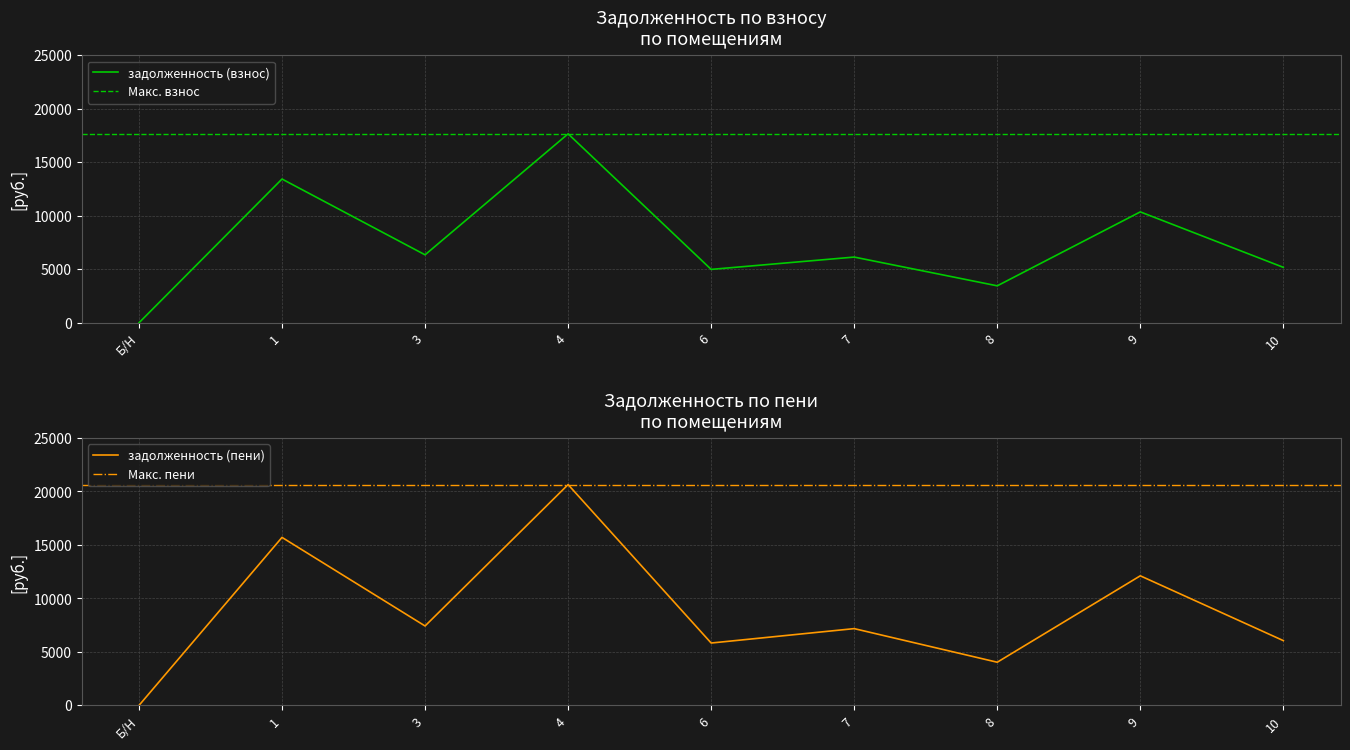

What is the maximum value for задолженность (взнос)?

17664.0